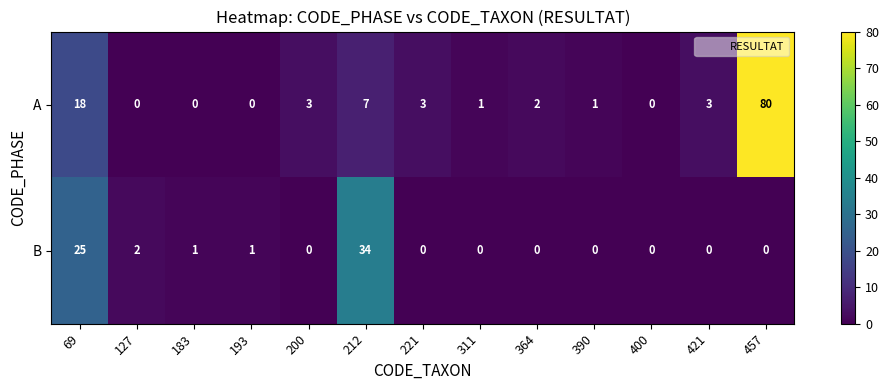

What is the maximum value for A?

80